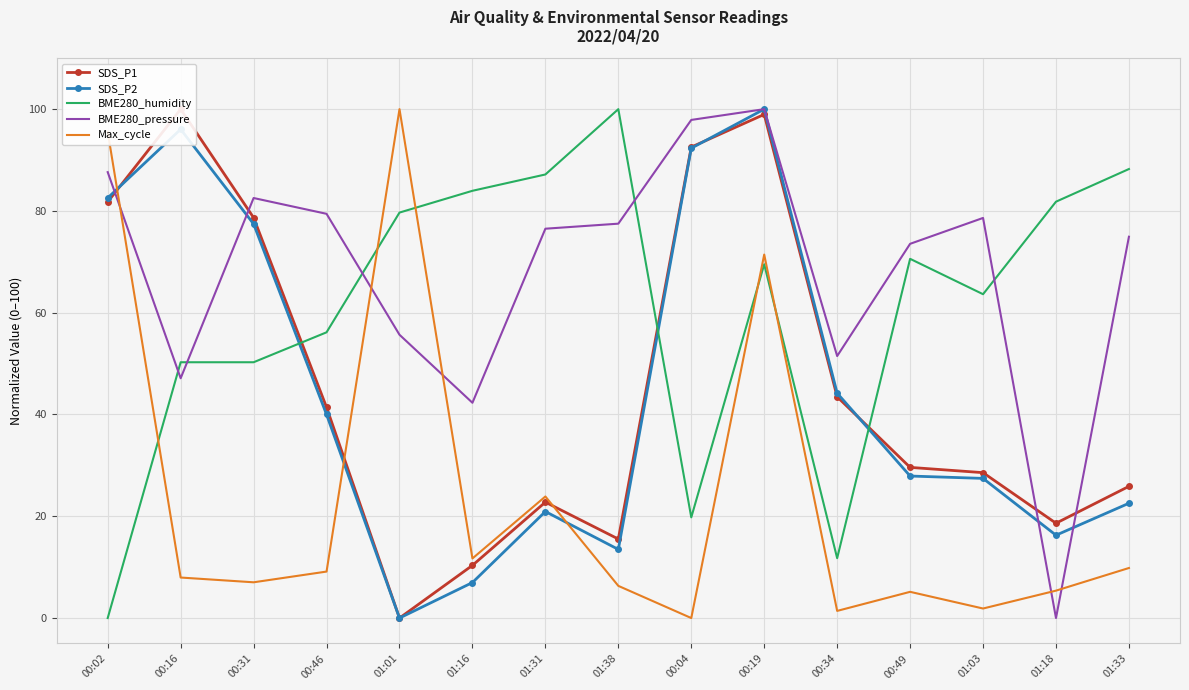

Which series has the largest total across all categories?

BME280_pressure